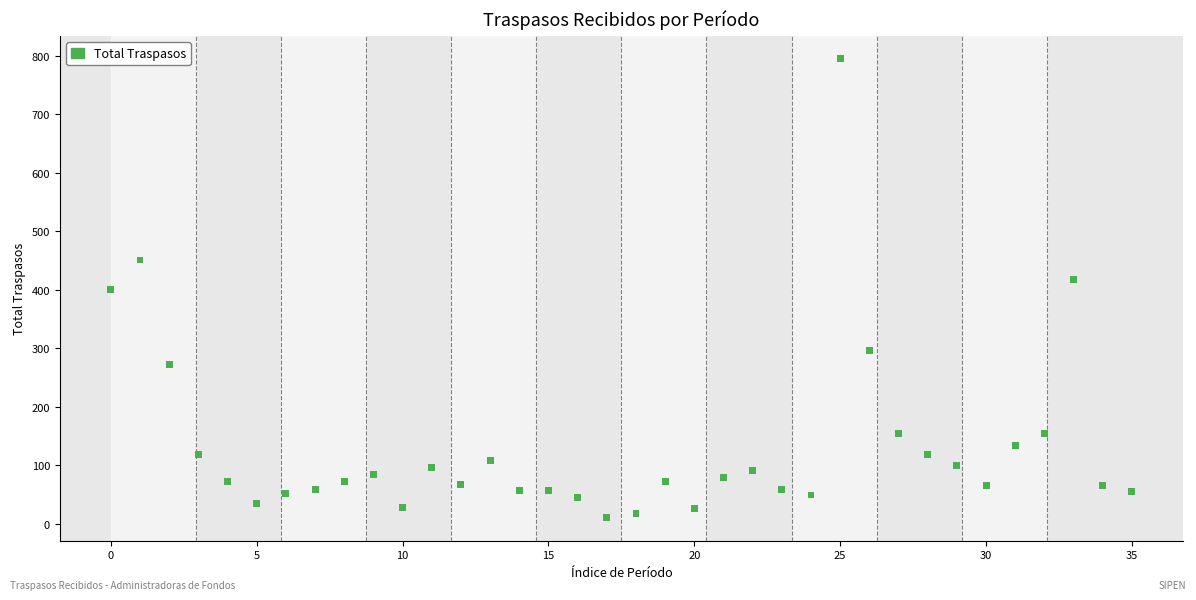

What is the range of Y values (max minus min)?

785